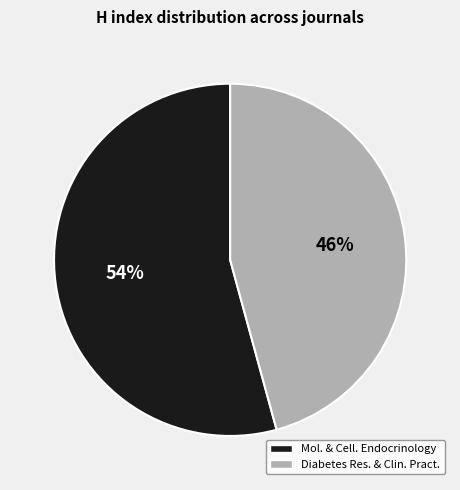

Is there a majority slice in this chart?

Yes